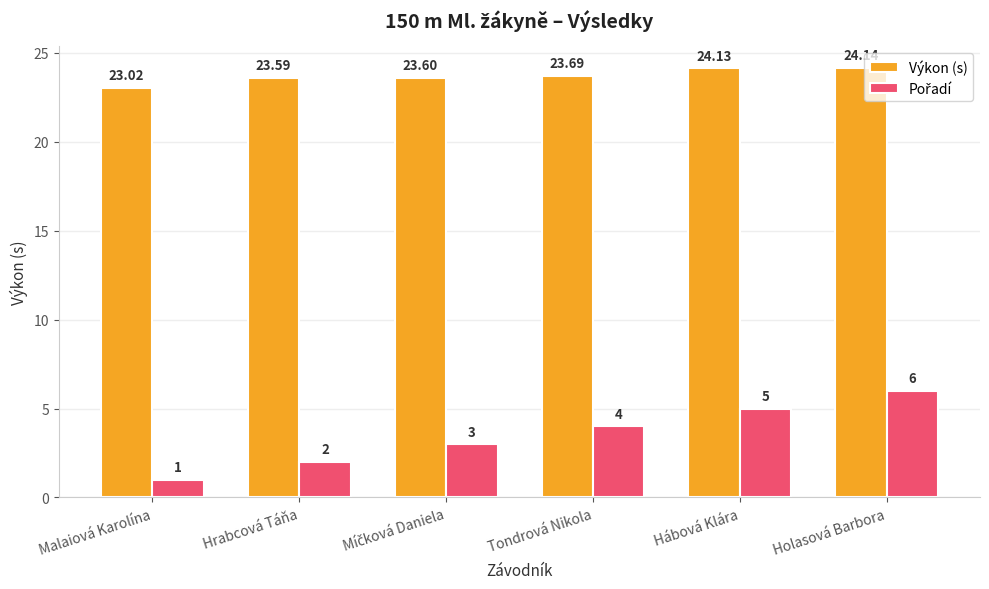

At which category is the sum across all series the highest?

Holasová Barbora